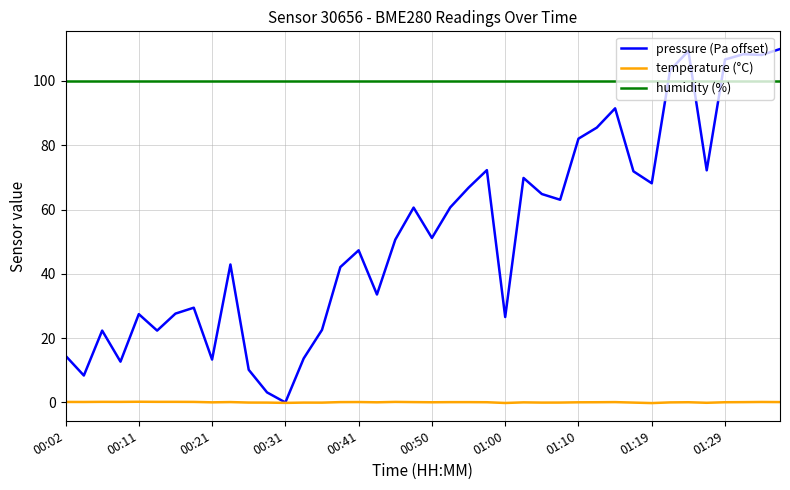

Which series has the largest total across all categories?

humidity (%)